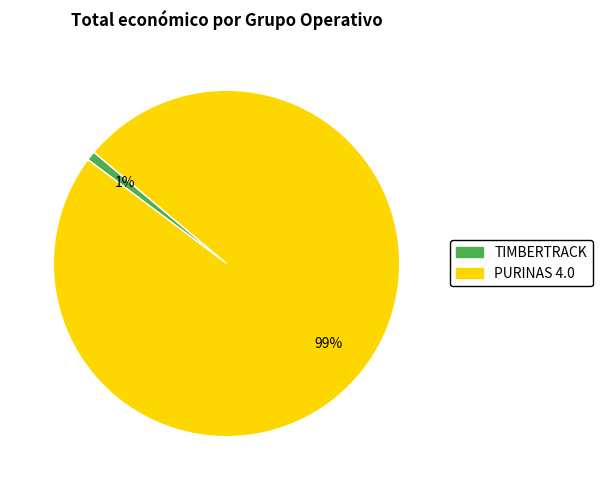

What is the smallest slice in the pie chart?

TIMBERTRACK